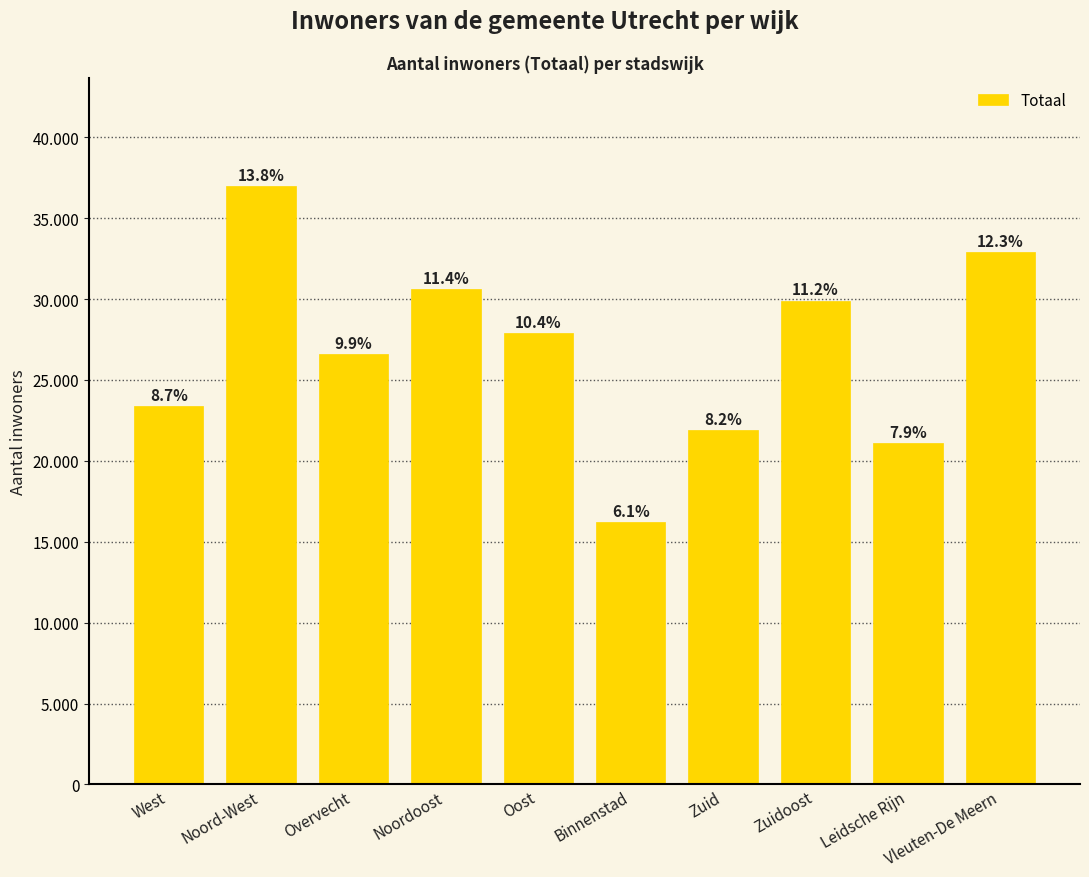

Which category has the highest value across all series?

Noord-West